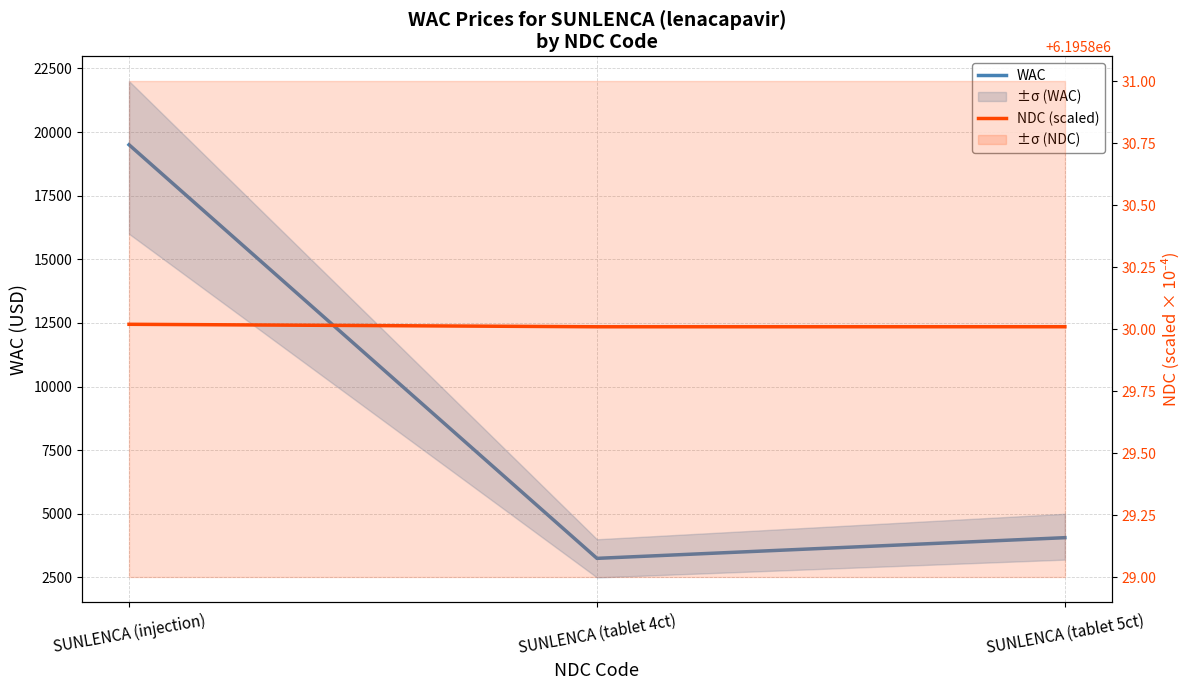

At SUNLENCA (tablet 5ct), list the series in order from smallest to largest.

WAC, NDC (scaled)